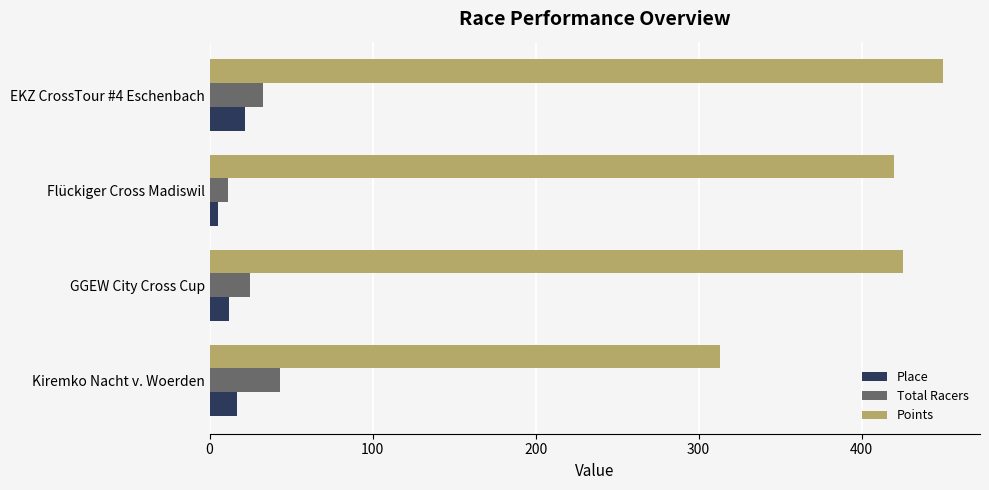

Which series has the largest total across all categories?

Points